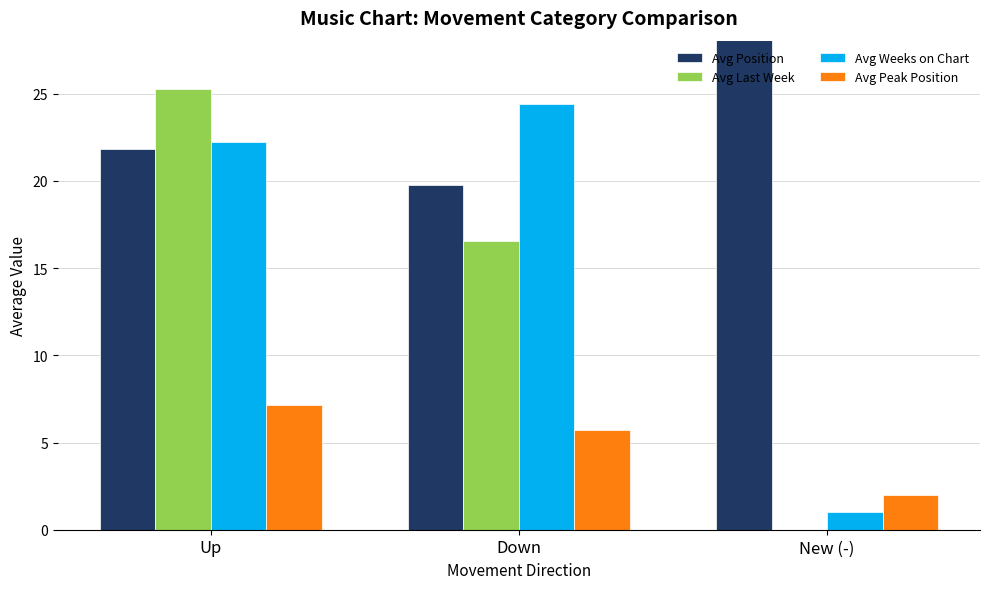

At which label is Avg Weeks on Chart closest to 12?

Up